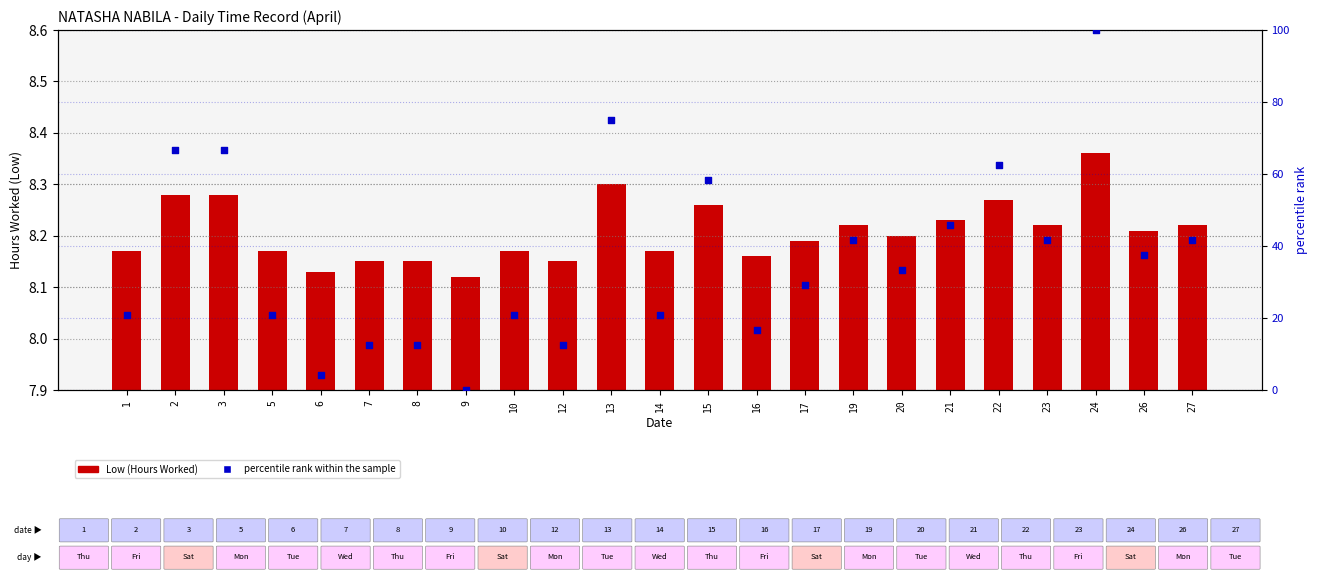

Which series has the widest spread of Y values?

percentile rank within the sample